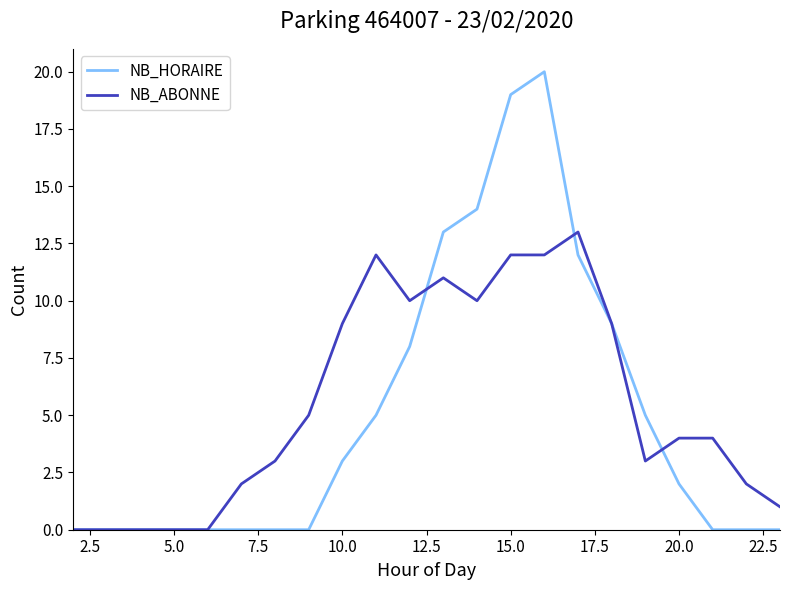

How many lines are shown in the chart?

2